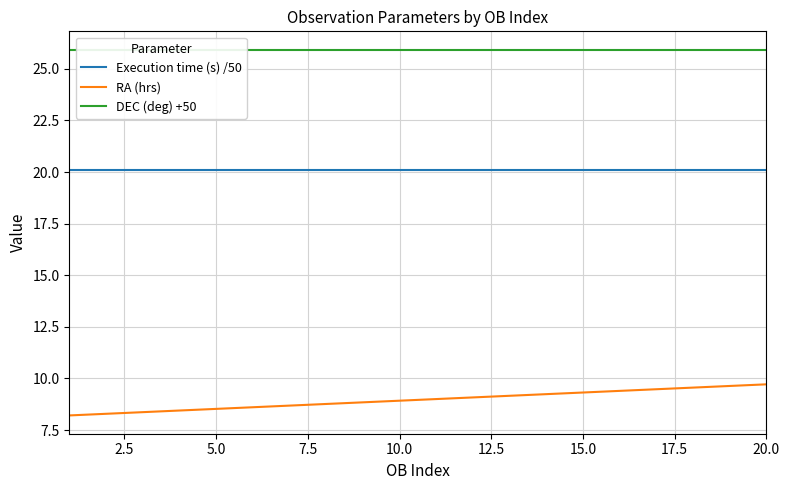

At how many categories does at least one series exceed 9?

20